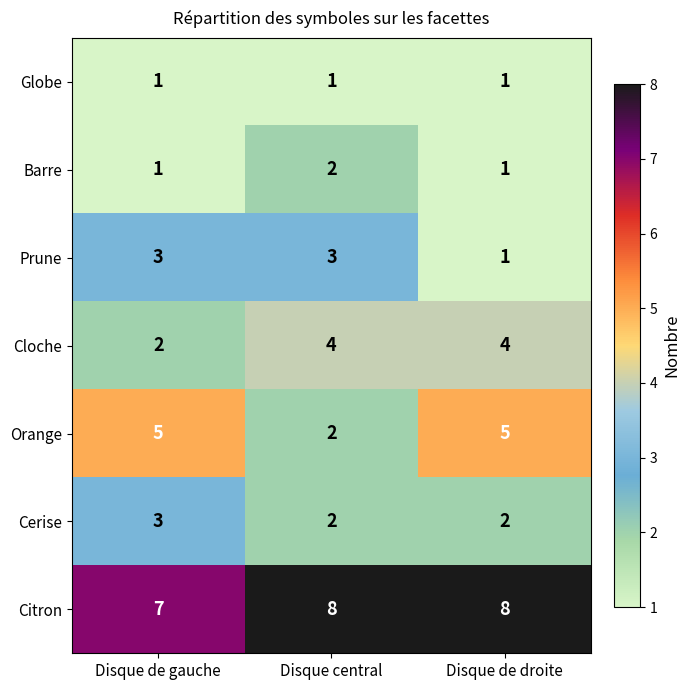

What is the greatest value displayed?

8